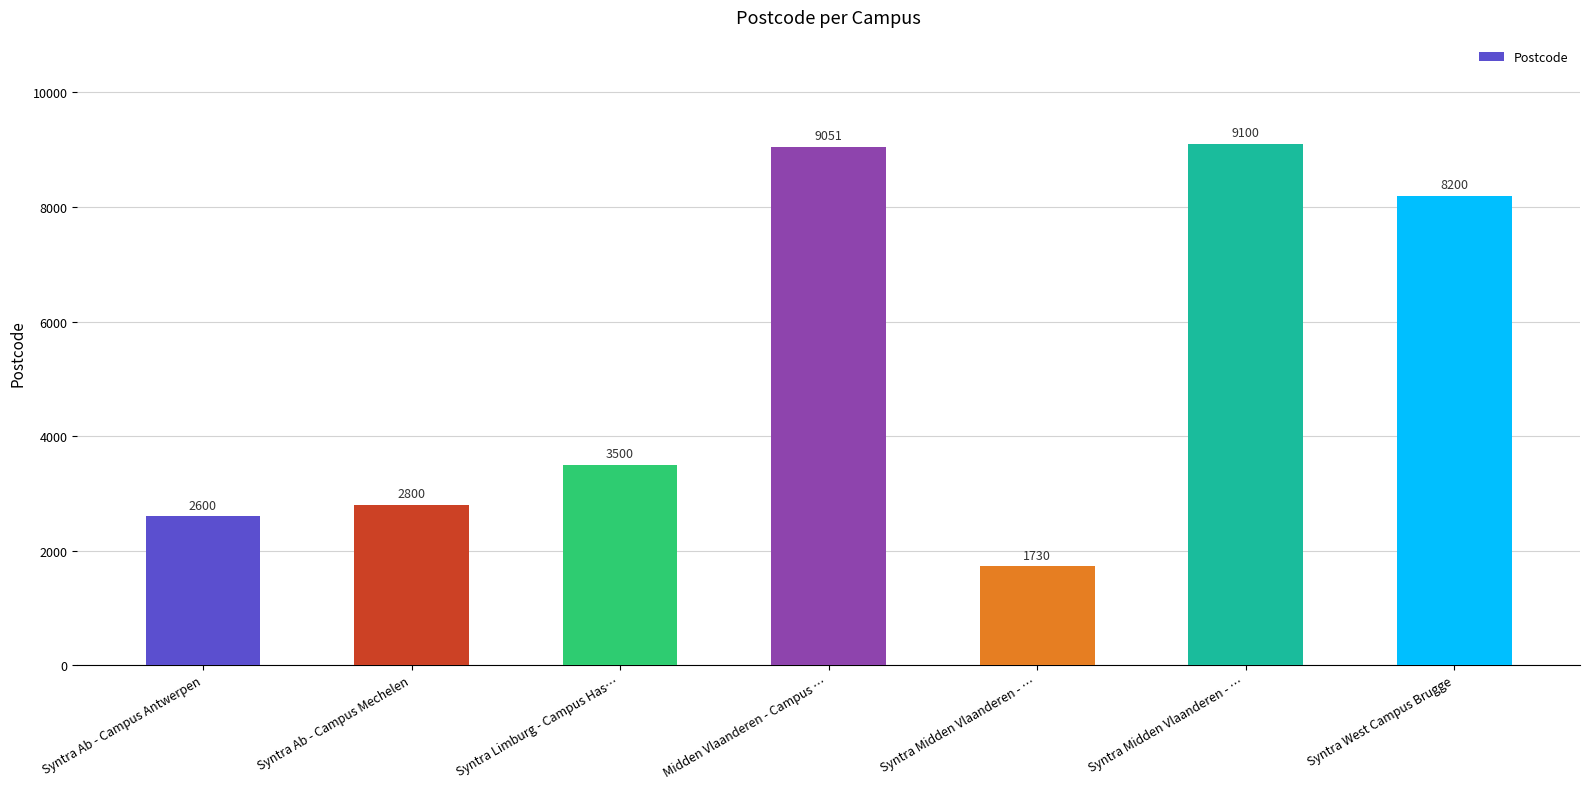

What is the label of the 4th bar from the right?

Midden Vlaanderen - Campus …